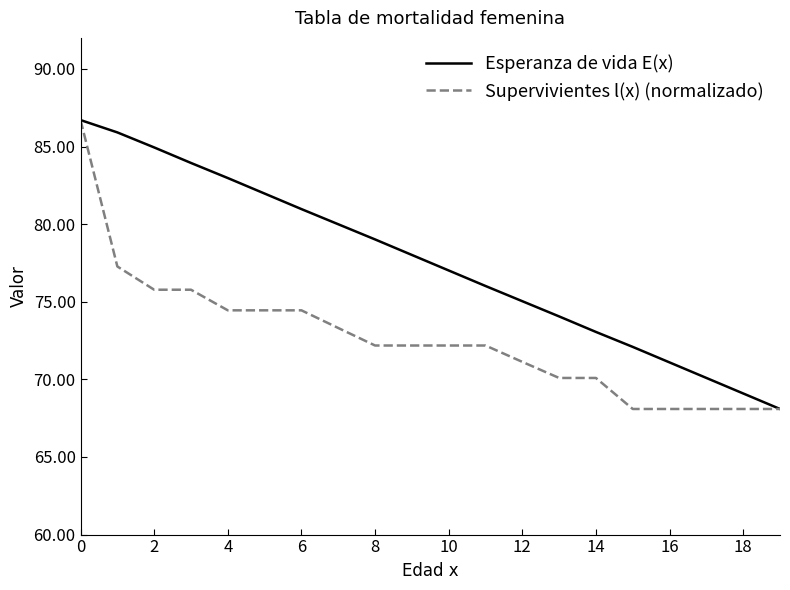

List the series in order of their overall mean, highest first.

Esperanza de vida E(x), Supervivientes l(x) (normalizado)